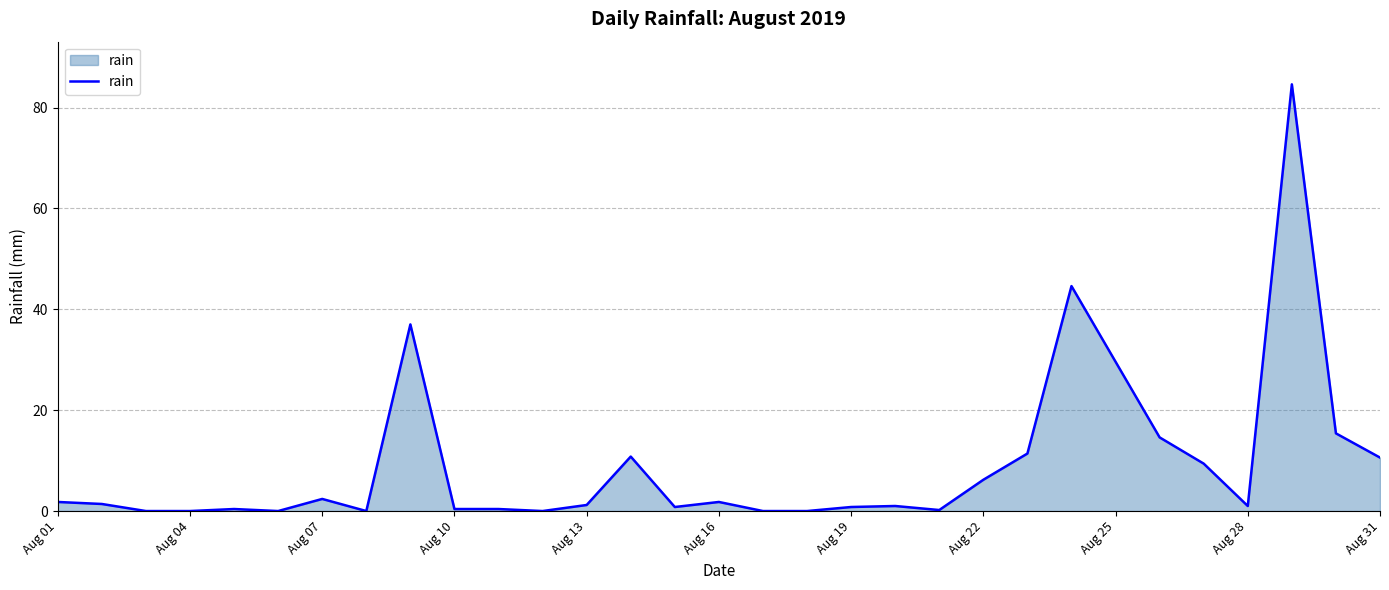

What is the difference between the maximum and minimum values?

84.6